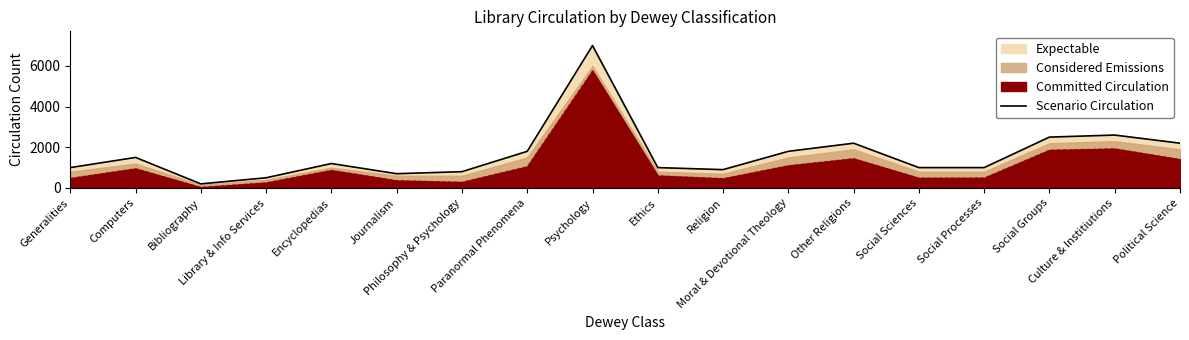

Reading right to left, list all the values displayed in this chart.

Political Science=2200	Culture & Institiutions=2600	Social Groups=2500	Social Processes=1000	Social Sciences=1000	Other Religions=2200	Moral & Devotional Theology=1800	Religion=900	Ethics=1000	Psychology=7000	Paranormal Phenomena=1800	Philosophy & Psychology=800	Journalism=700	Encyclopedias=1200	Library & Info Services=500	Bibliography=200	Computers=1500	Generalities=1000